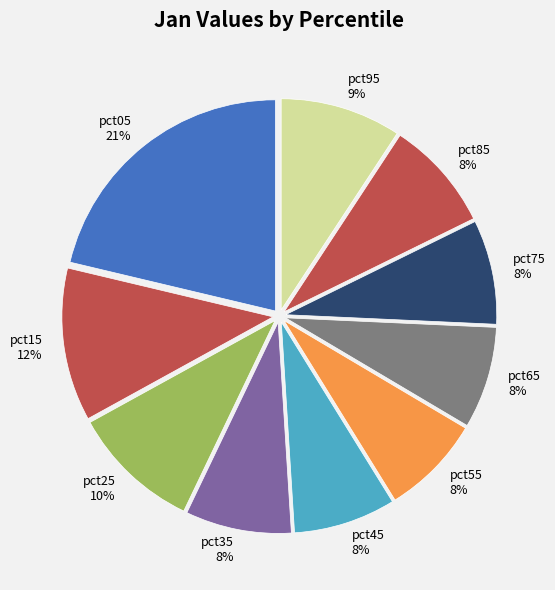

To the nearest percent, what is the average slice percentage?

10%